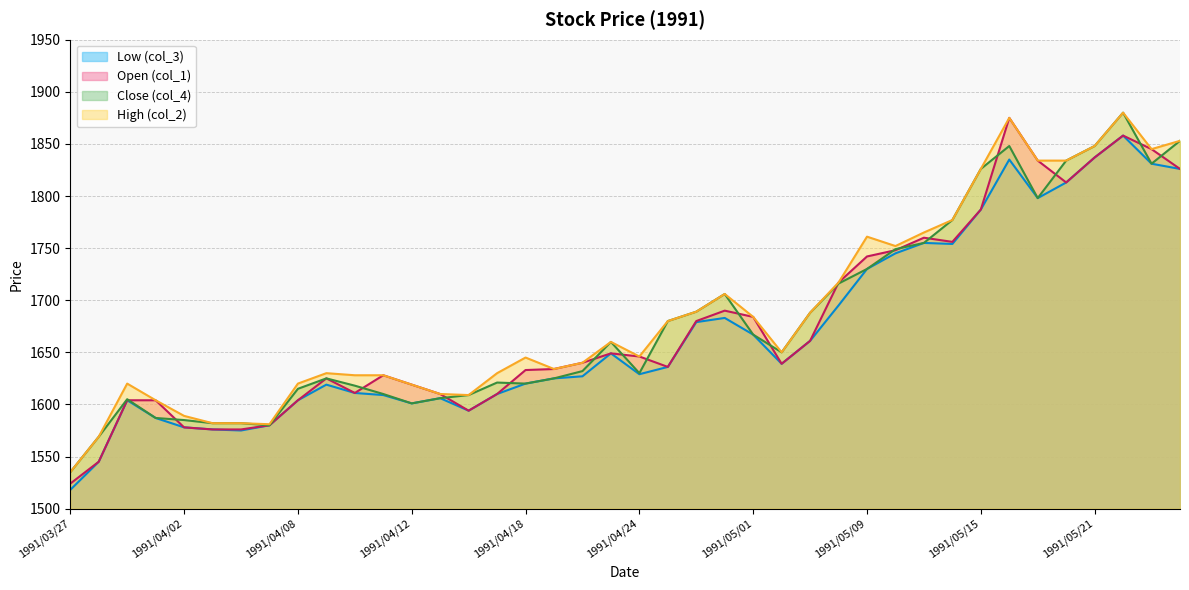

List the series in order of their overall mean, lowest first.

Low (col_3), Open (col_1), Close (col_4), High (col_2)